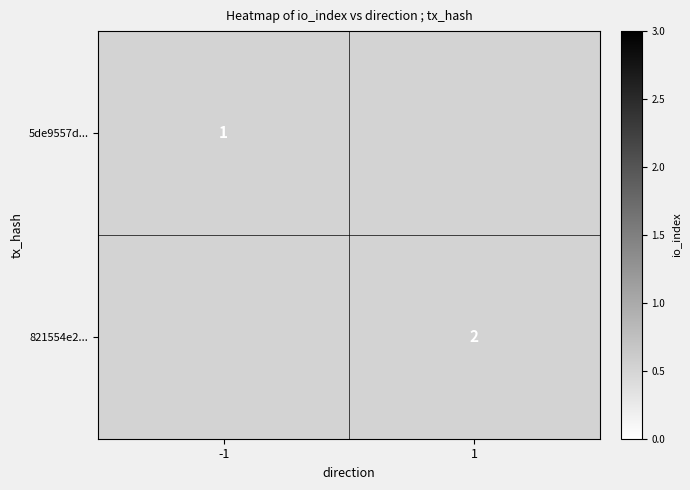

The value of 5de9557d... at -1 is 1. True or false?

True